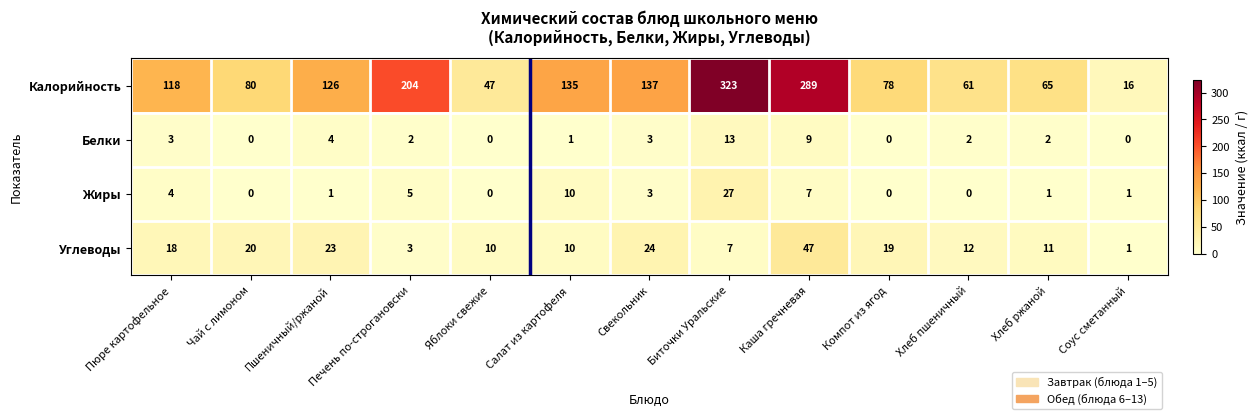

Where is Углеводы nearest to the value 24?

Свекольник